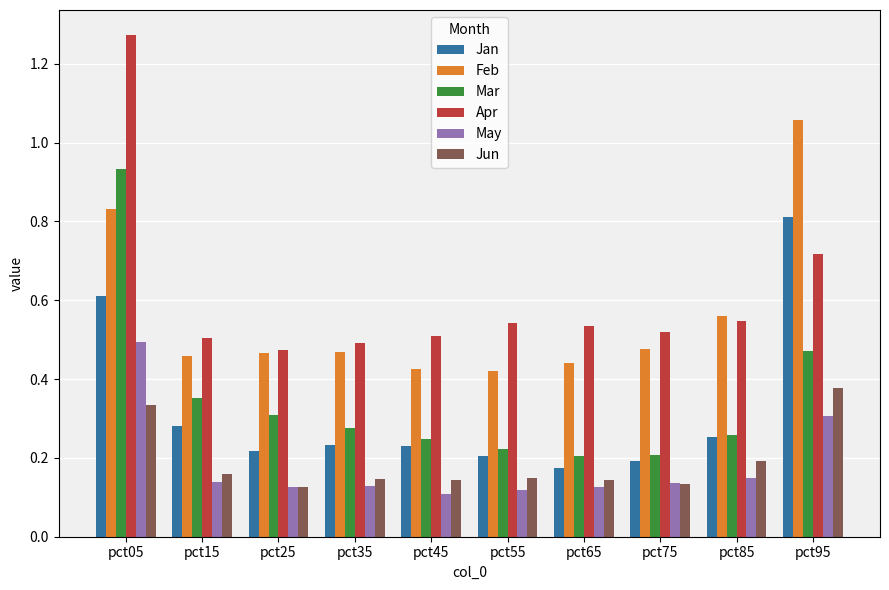

The May series shows 0.0 at pct25. True or false?

False